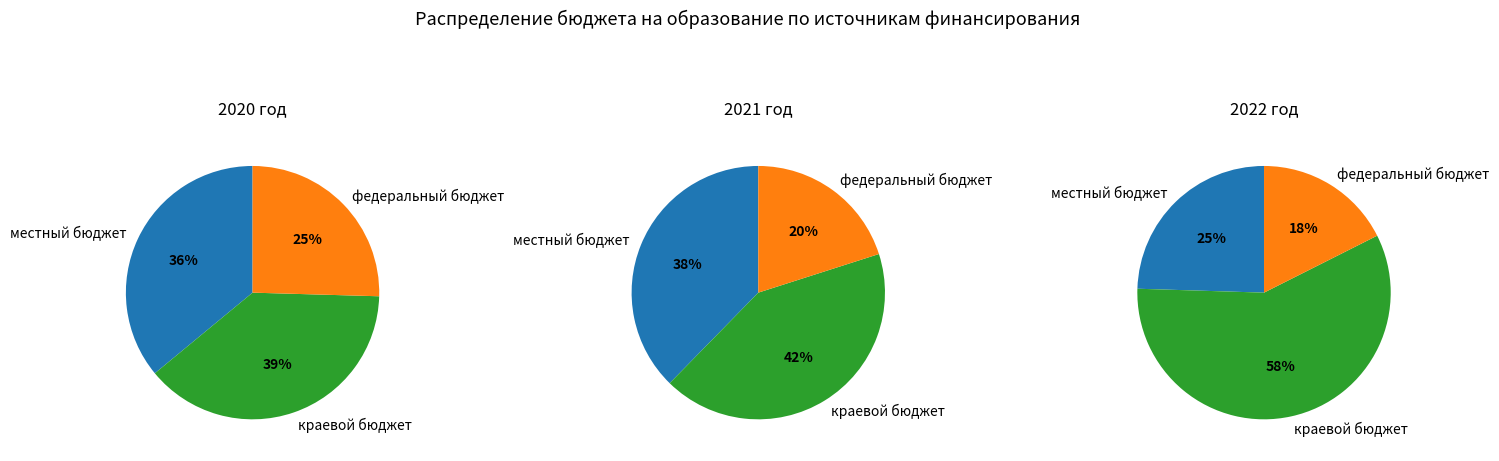

Between 2020 год and 2022 год, which is larger?

2020 год